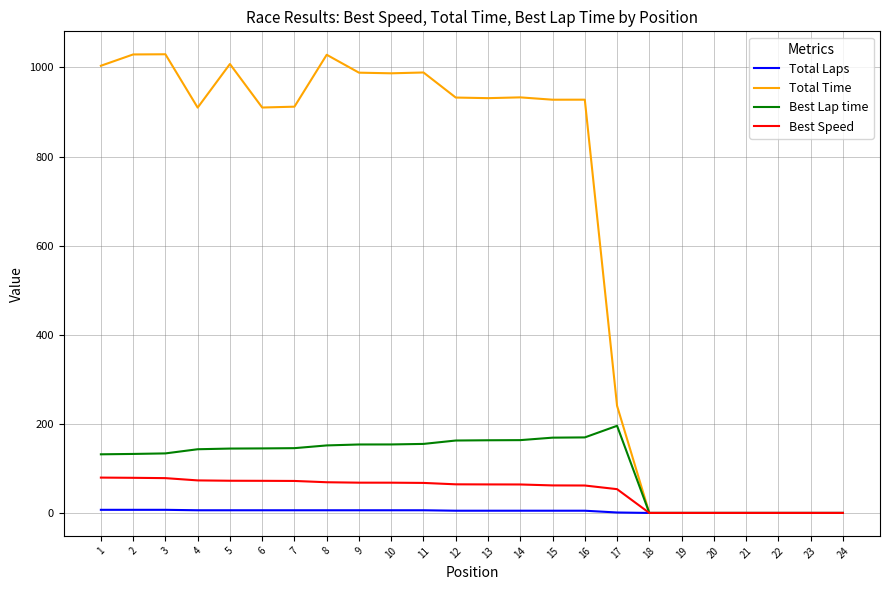

Which series has the largest total across all categories?

Total Time